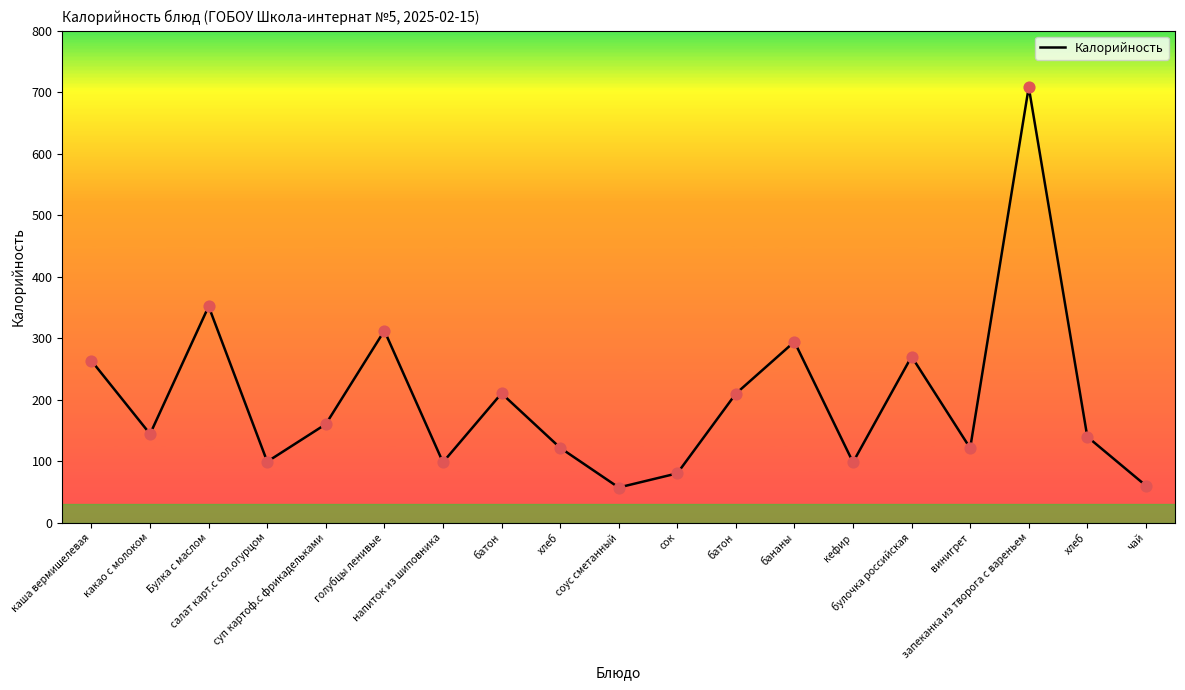

Approximately how many times larger is the value at кефир compared to булочка российская?

0.4